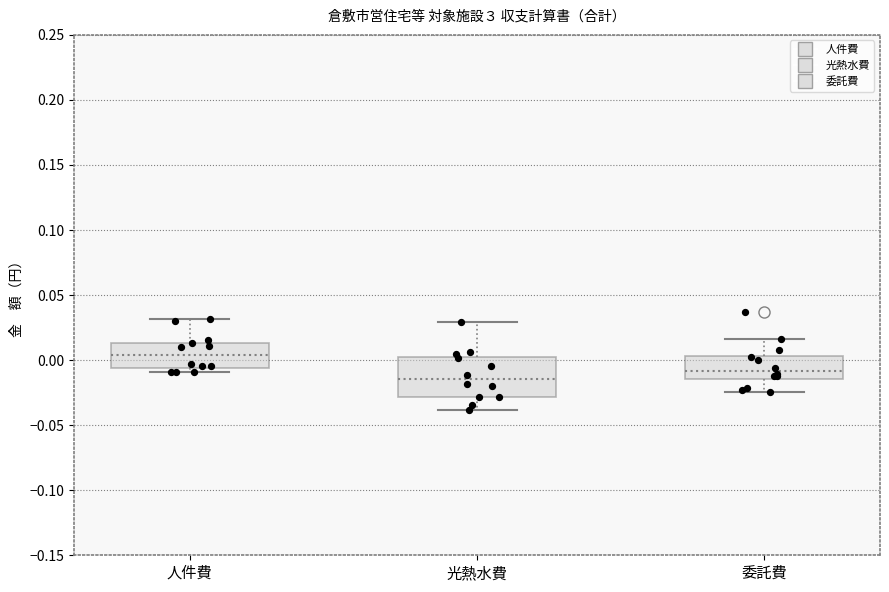

Which box is the tallest, from its lower edge to its upper edge?

光熱水費